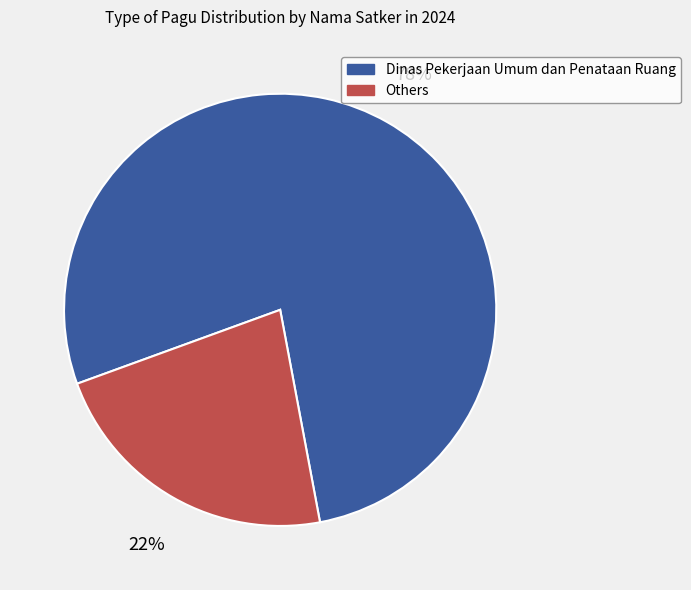

Do Others and Dinas Pekerjaan Umum dan Penataan Ruang together represent more than half of the pie?

Yes